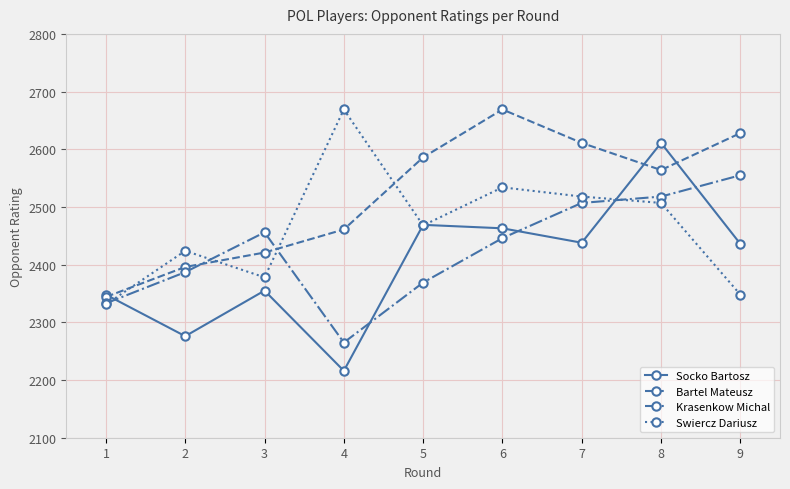

At which category does Krasenkow Michal reach its first local peak?

3